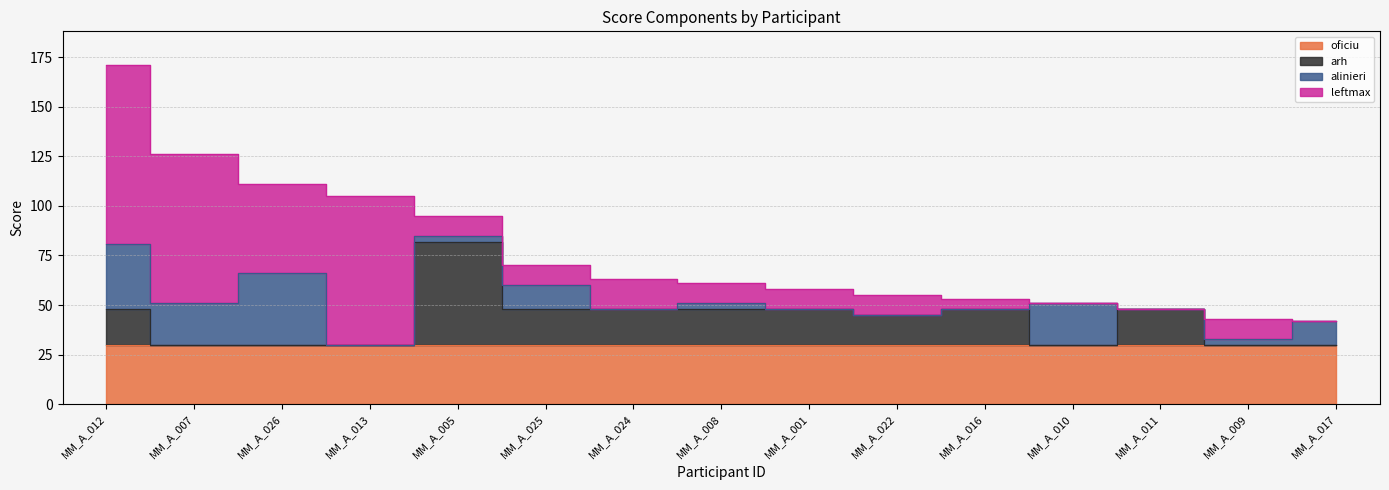

List the series in order of their peak value, highest first.

leftmax, arh, alinieri, oficiu